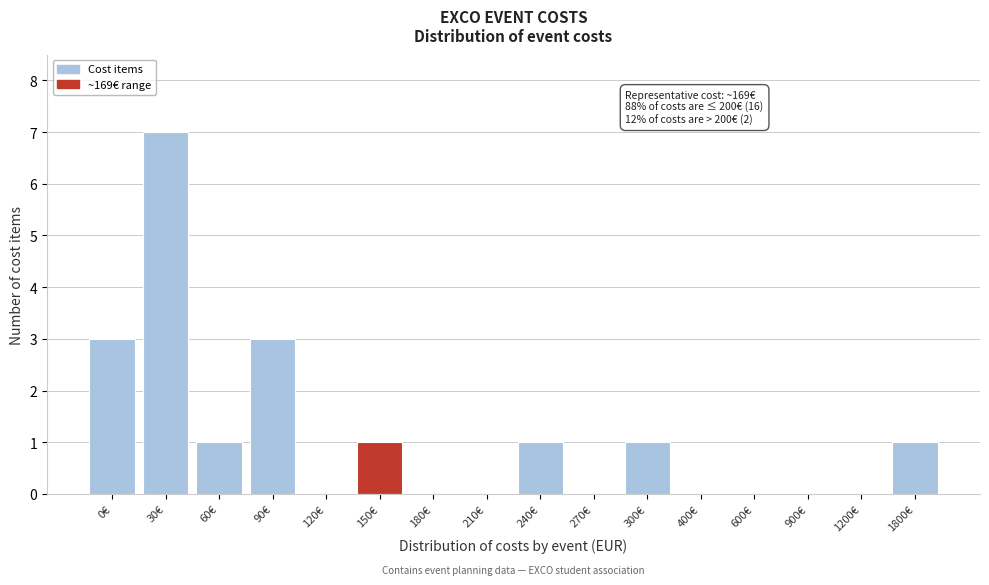

Reading left to right, what are all the values shown in this chart?

0€=3	30€=7	60€=1	90€=3	120€=0	150€=1	180€=0	210€=0	240€=1	270€=0	300€=1	400€=0	600€=0	900€=0	1200€=0	1800€=1